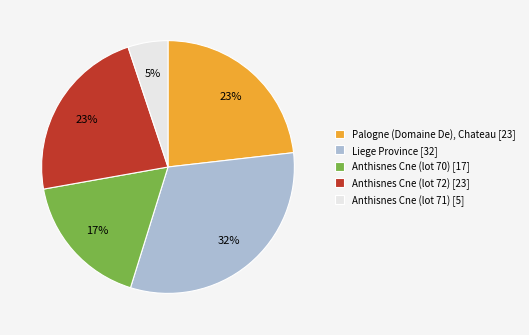

True or false: Anthisnes Cne (lot 71) accounts for 15% of the total.

False